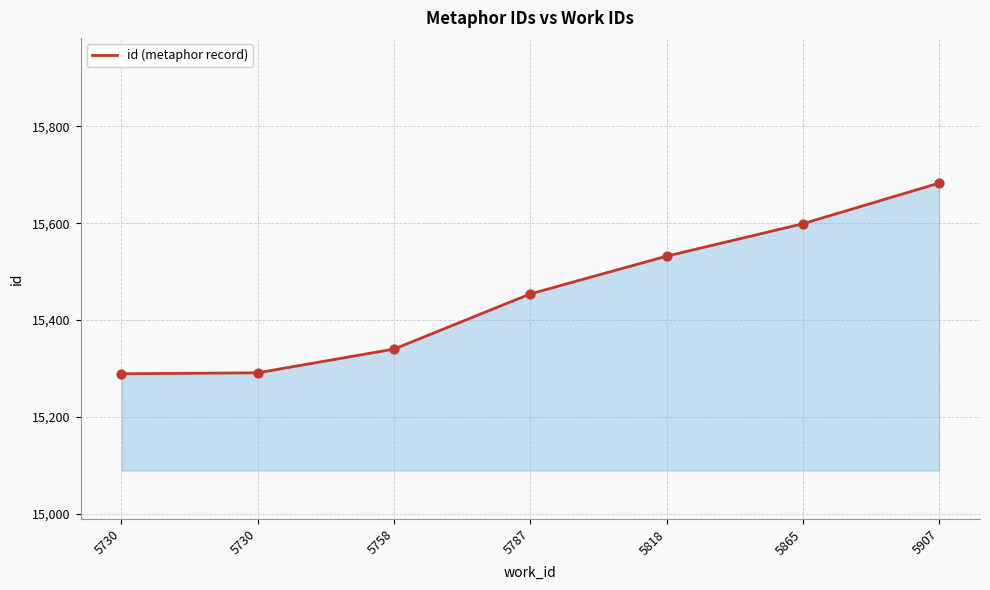

Which has a higher value, 5865 or 5818?

5865